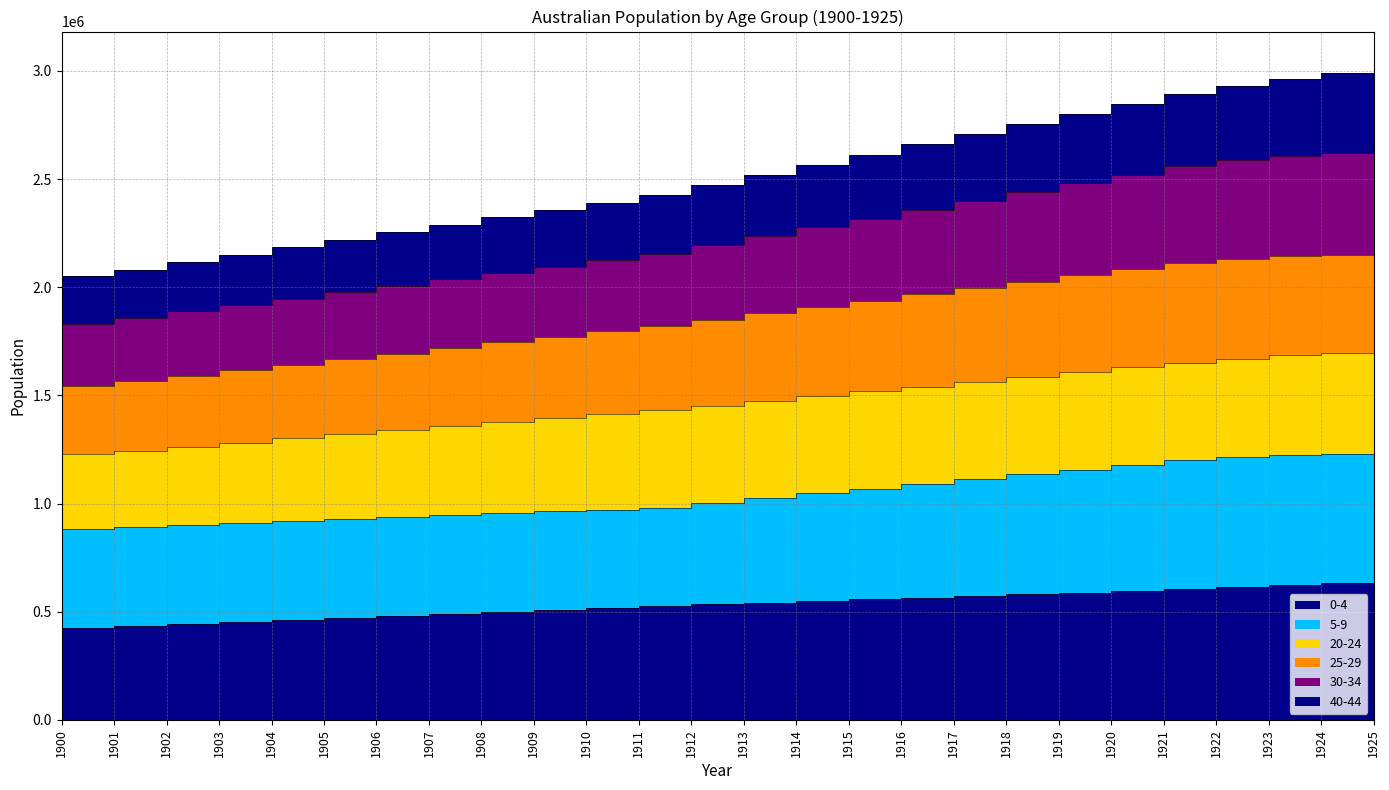

True or false: 40-44 and 0-4 cross at least once.

False